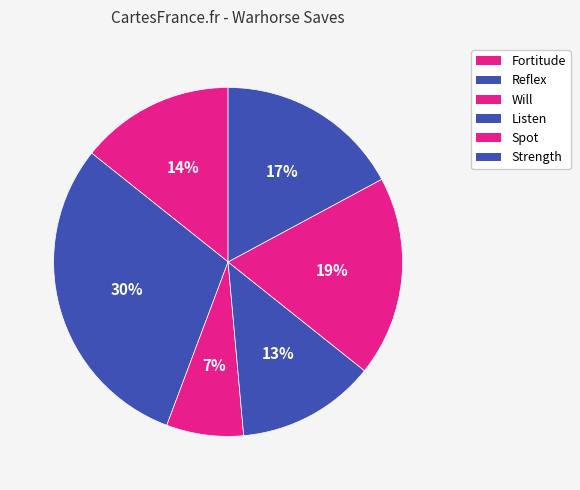

How many segments does this pie chart have?

6